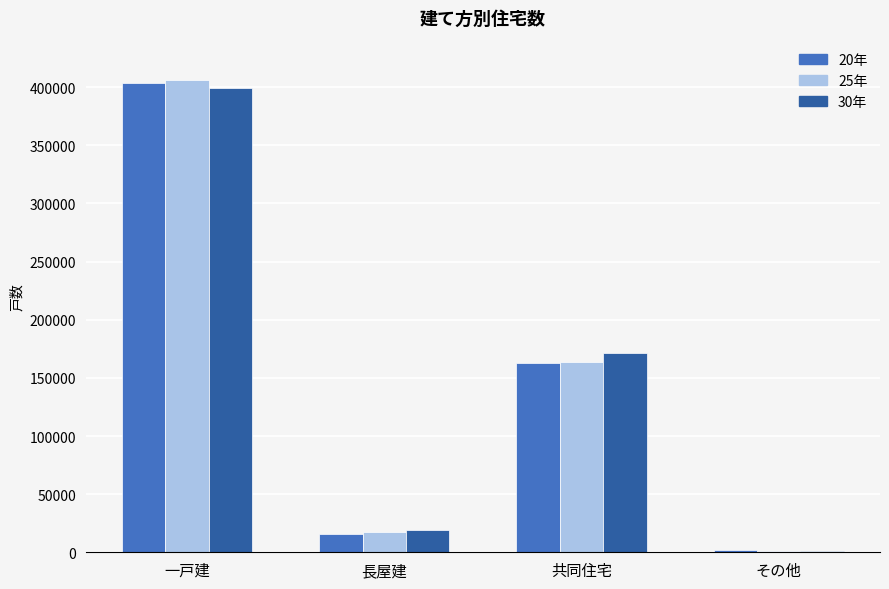

At which label does 20年 first exceed 162800?

一戸建